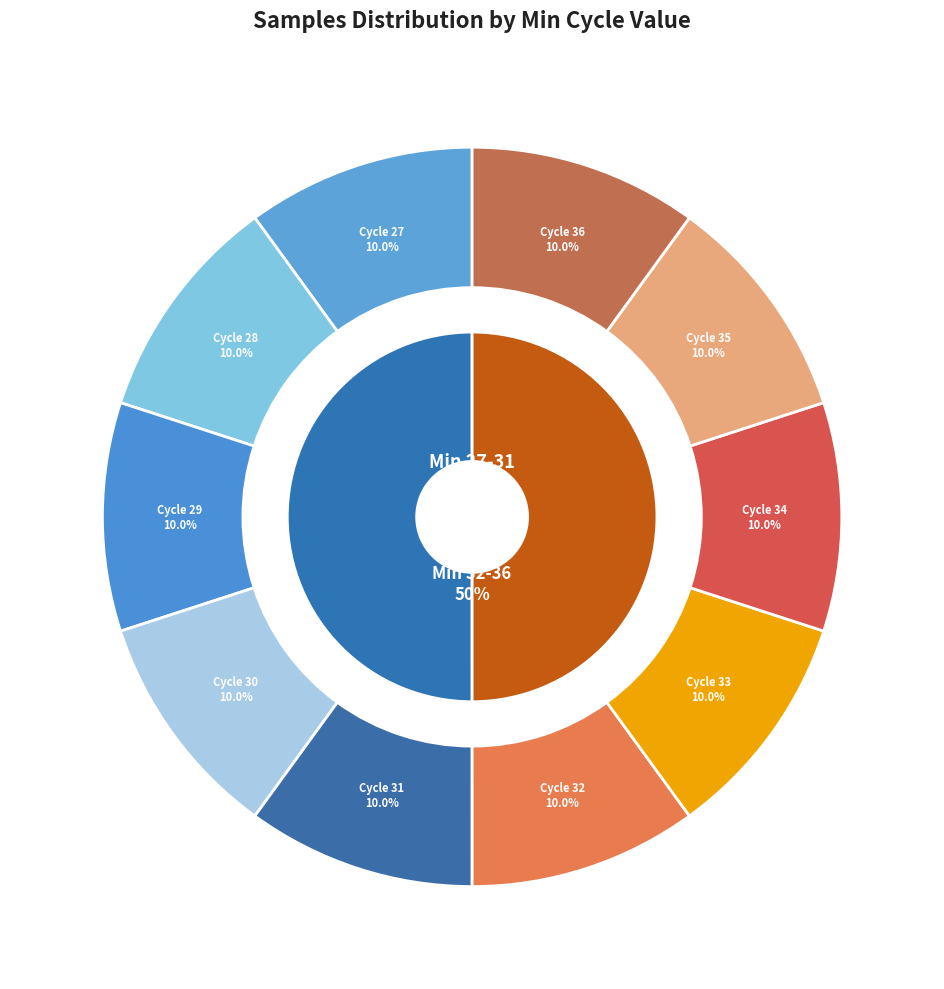

Rank the categories by value from lowest to highest.

35, 36, 33, 34, 31, 29, 30, 27, 32, 28